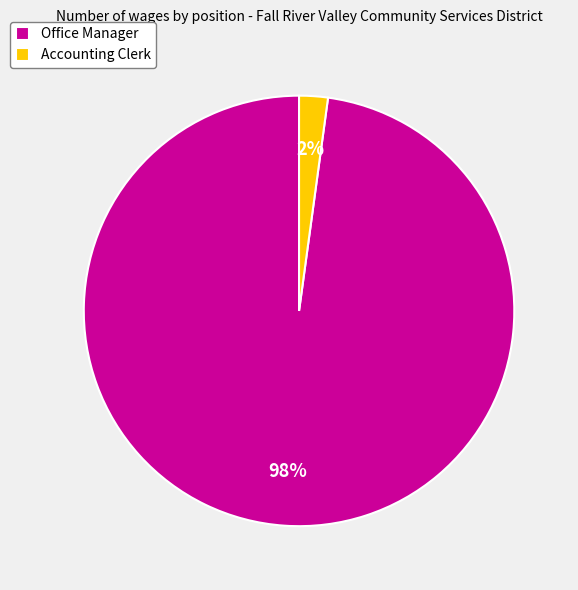

What is the largest slice in the pie chart?

Office Manager